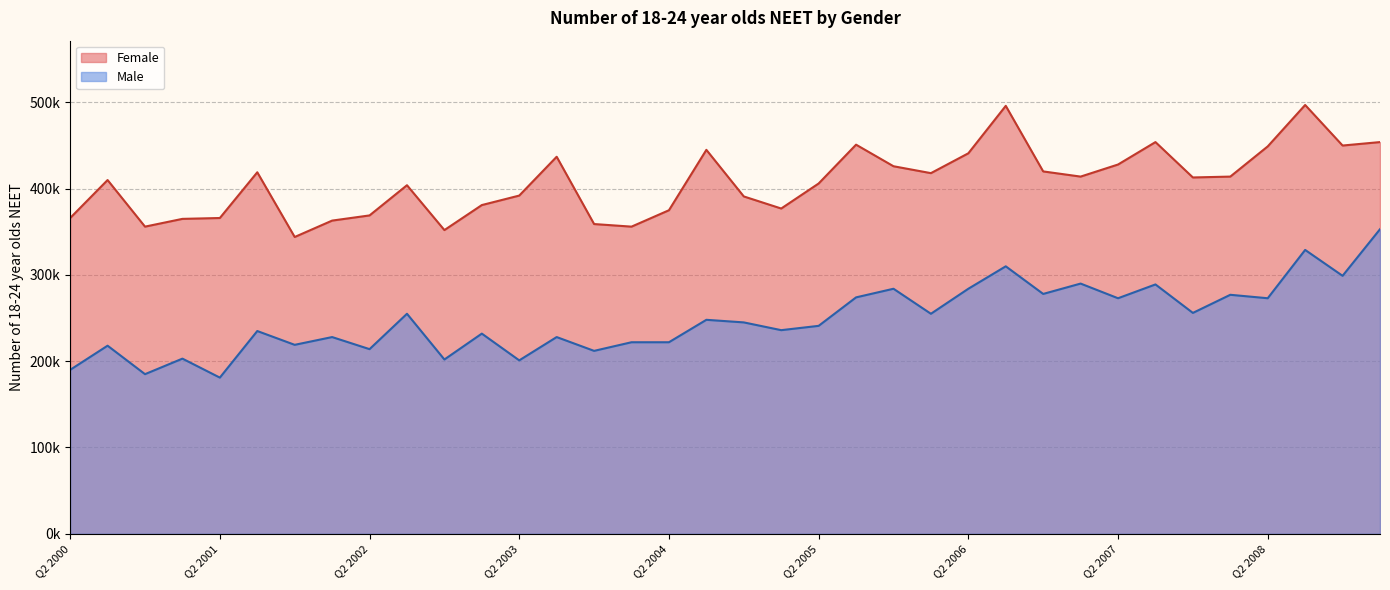

What is the average value of the Male series?

248361